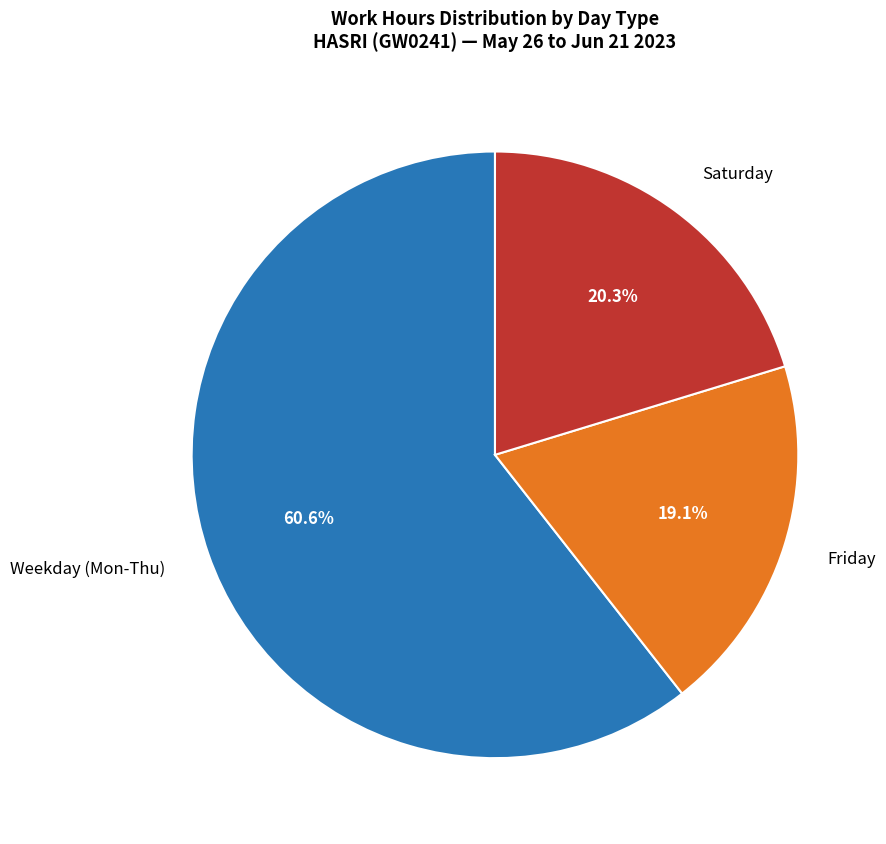

What is the largest slice in the pie chart?

Weekday (Mon-Thu)